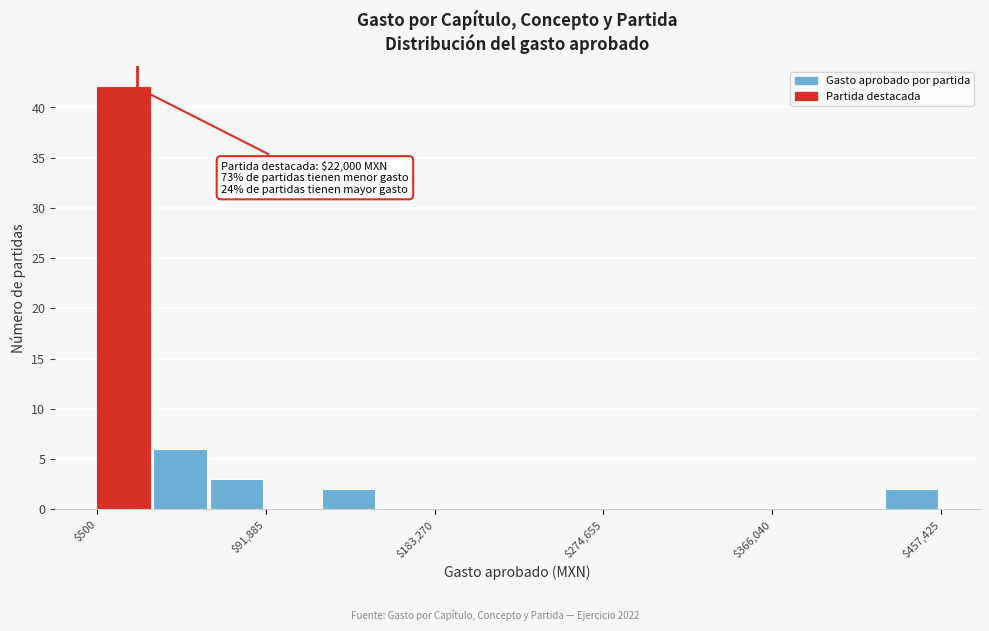

Around what value on the x-axis is the tallest bar? Give the approximate position of its centre, as read against the axis.

10000